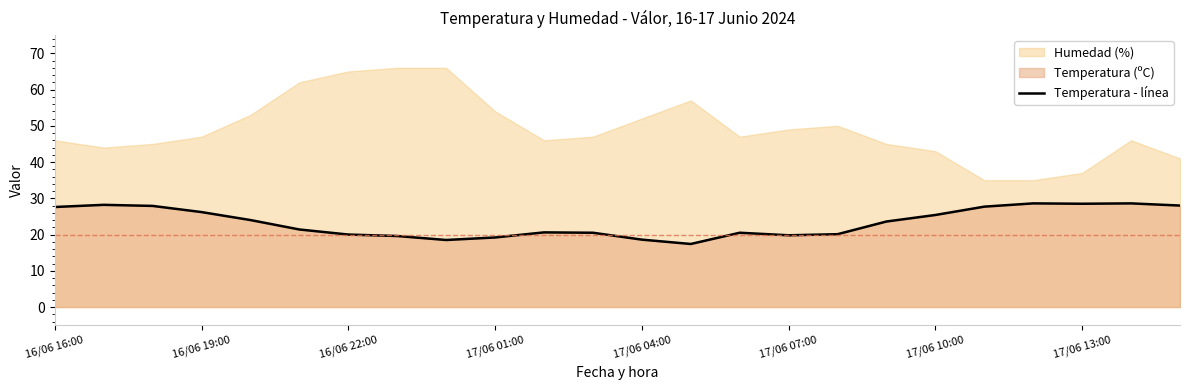

Reading left to right, what are all the values shown in this chart?

27.6	28.2	27.9	26.2	24.0	21.4	20.0	19.6	18.5	19.2	20.6	20.5	18.6	17.4	20.5	19.8	20.1	23.6	25.4	27.7	28.6	28.5	28.6	28.0